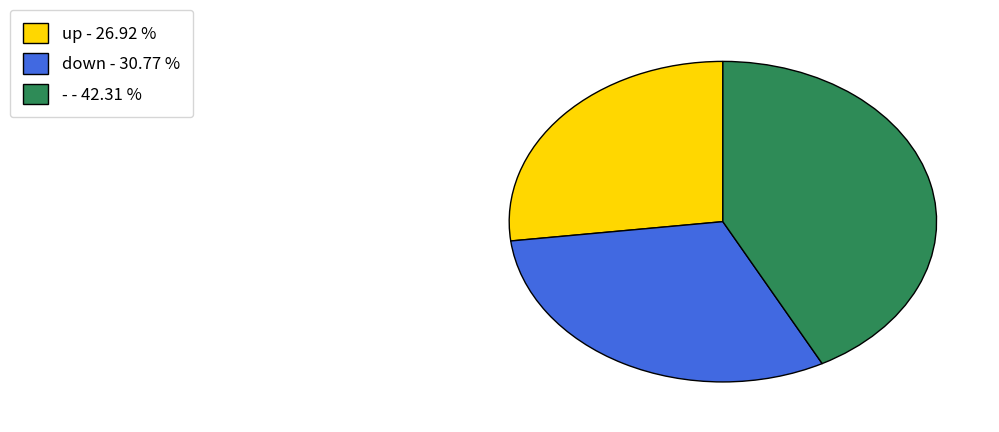

Between up - 26.92 % and down - 30.77 %, which is larger?

down - 30.77 %